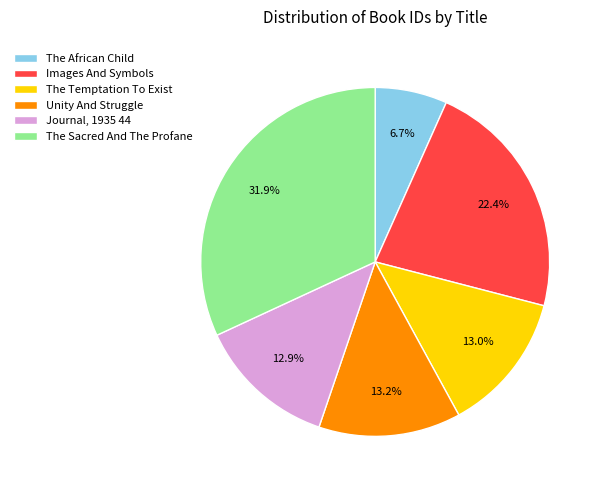

What percentage is the The Temptation To Exist slice, to the nearest percent?

13%